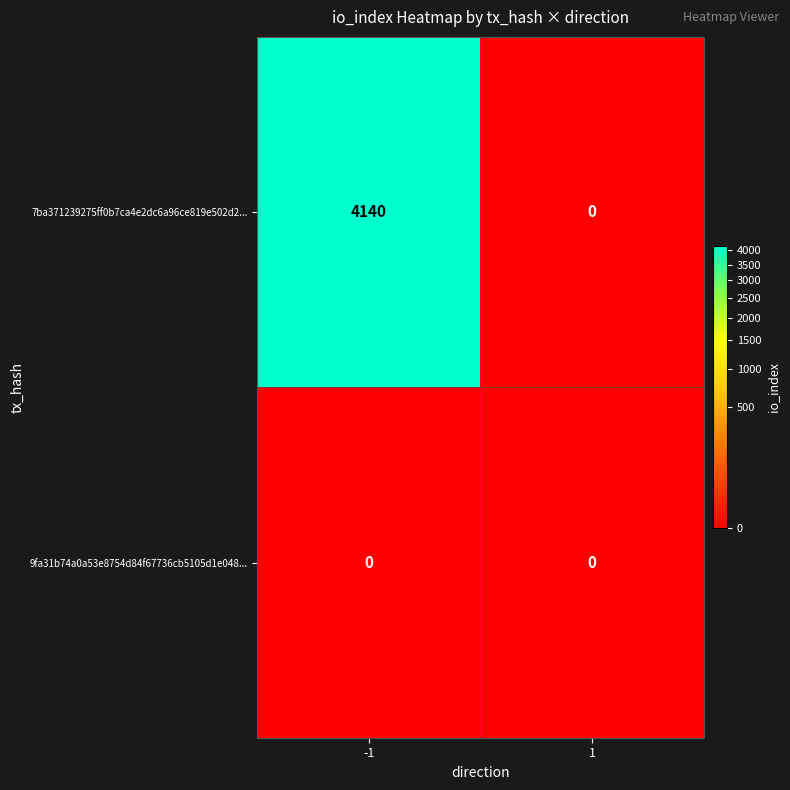

The value of 7ba371239275ff0b7ca4e2dc6a96ce819e502d2... at -1 is 6975. True or false?

False